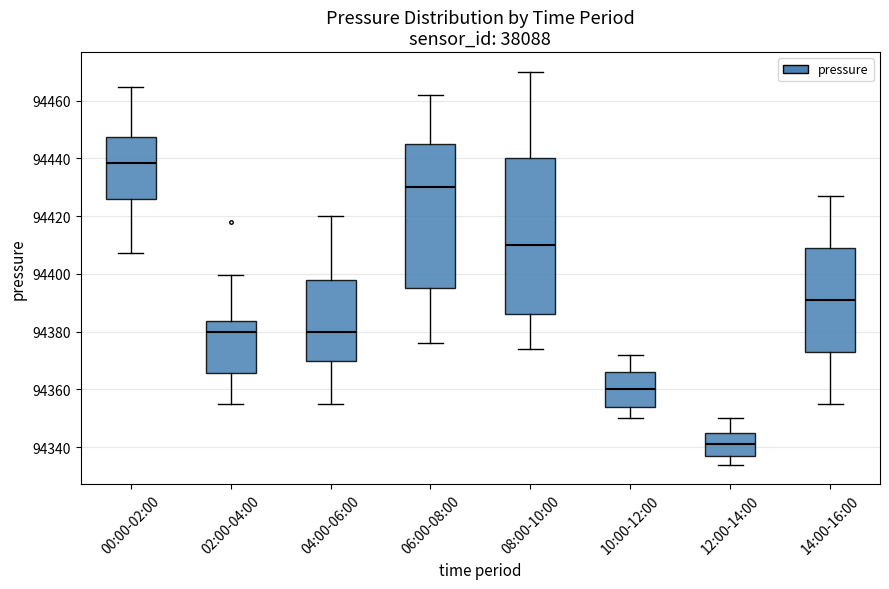

Comparing the boxes themselves (not the whiskers), which one is the tallest?

08:00-10:00